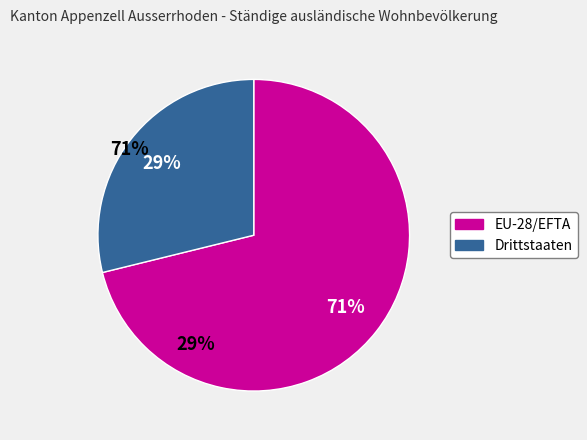

Combined, do Drittstaaten and EU-28/EFTA account for over 50%?

Yes